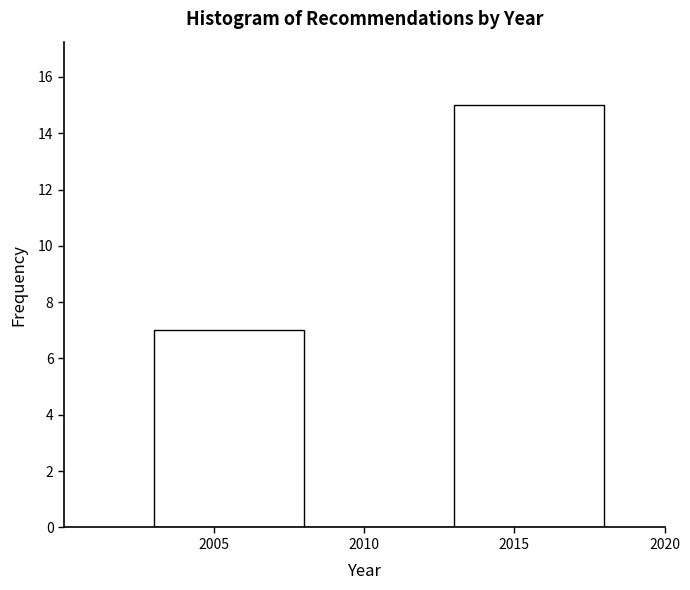

How tall is the bar that spans 2013 to 2018 on the x-axis? The values are not printed on the chart, so give them approximately, as read against the axis.

15